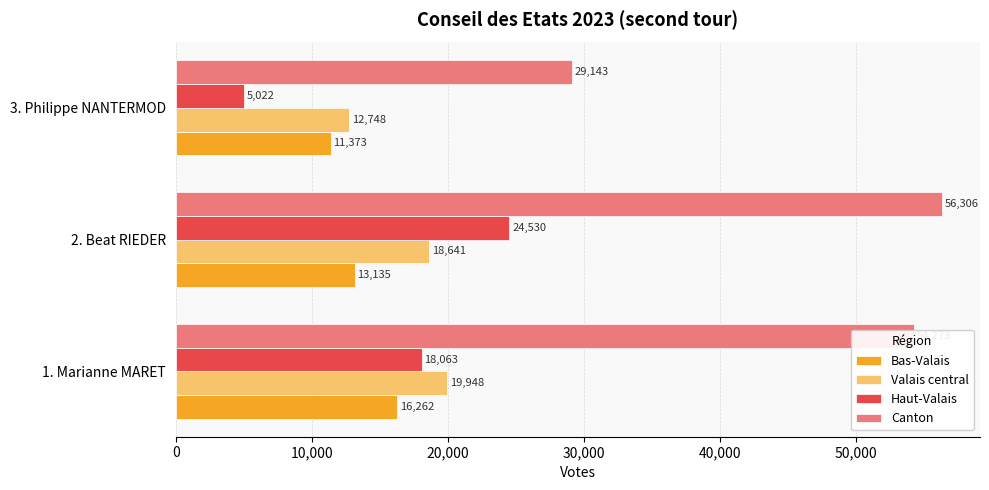

What is the spread (max minus min) of values at 1. Marianne MARET?

38011